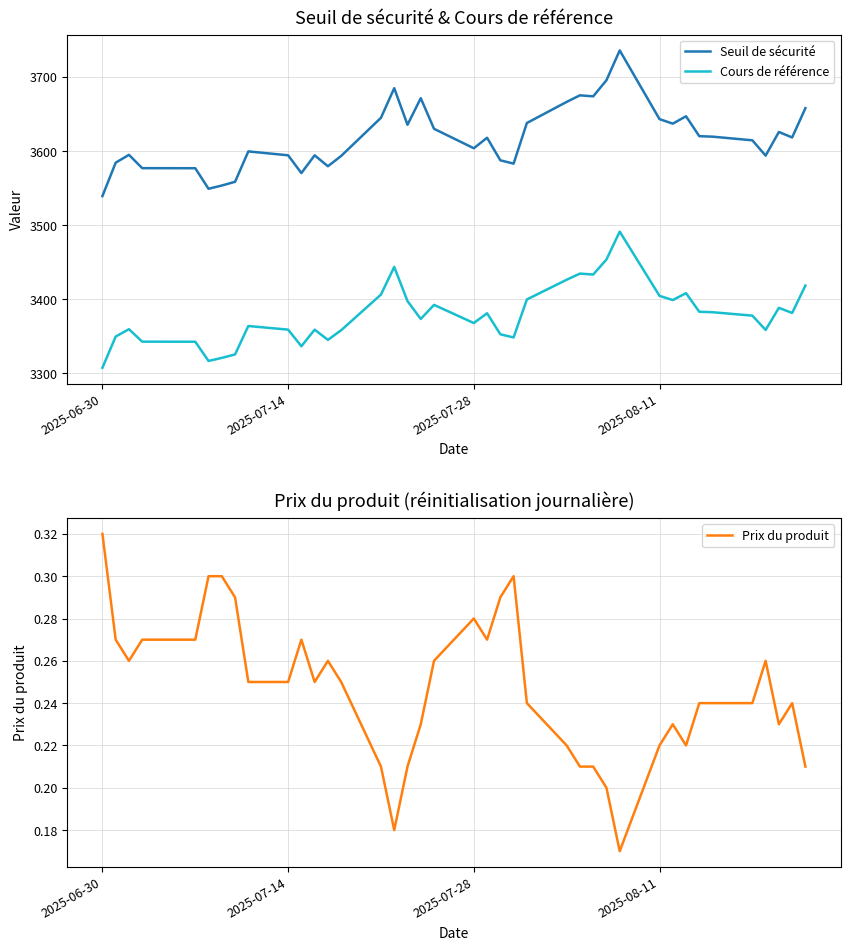

True or false: Prix du produit and Seuil de sécurité cross at least once.

False